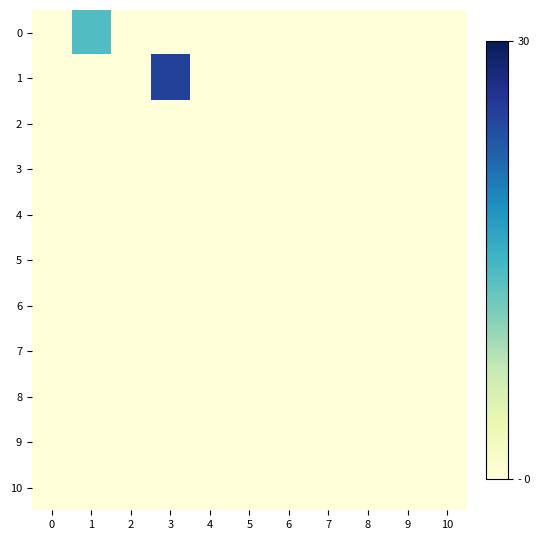

List the series in order of their peak value, lowest first.

2, 3, 4, 5, 6, 7, 8, 9, 10, 0, 1